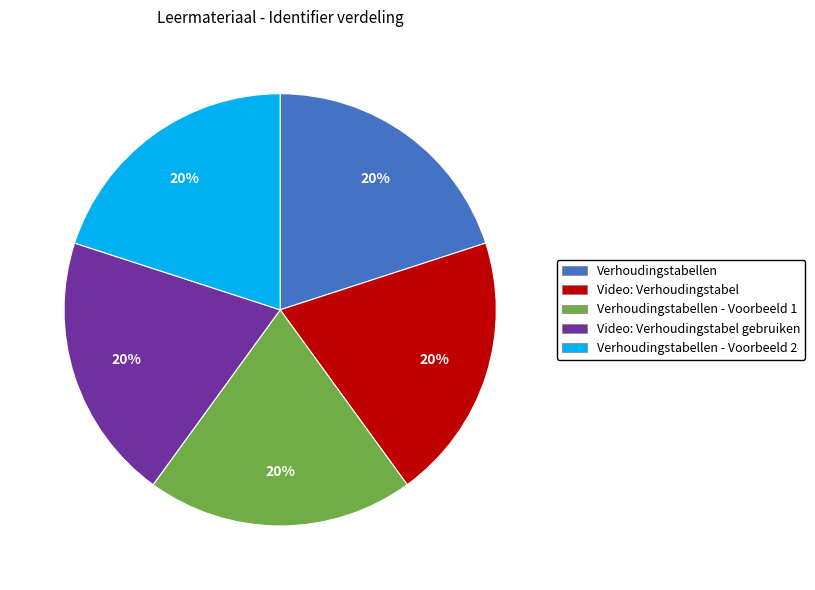

What is the ratio of the value at Verhoudingstabellen to the value at Video: Verhoudingstabel?

1.0